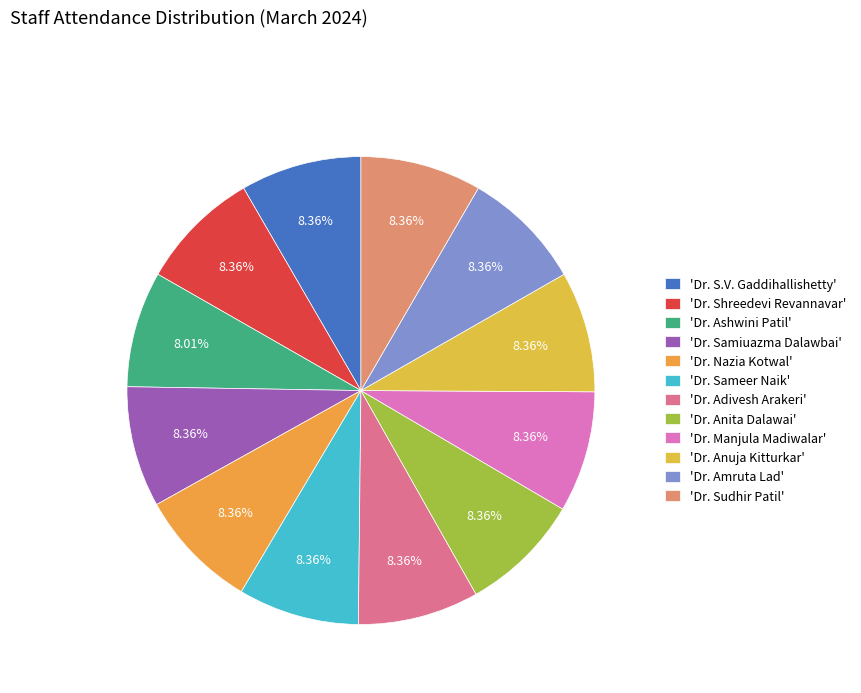

How many segments does this pie chart have?

12